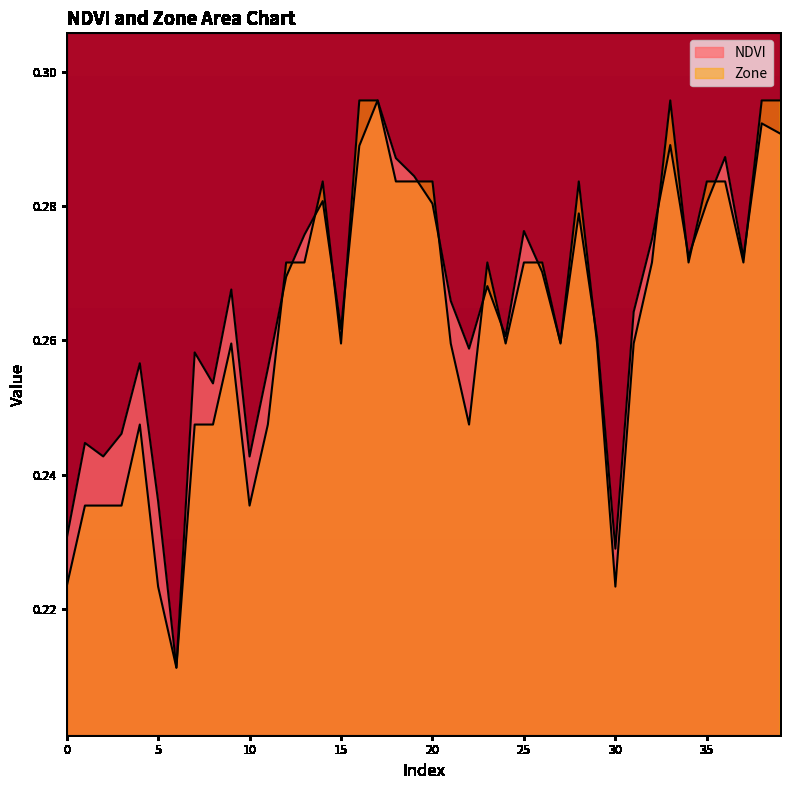

Which series has the largest total across all categories?

NDVI